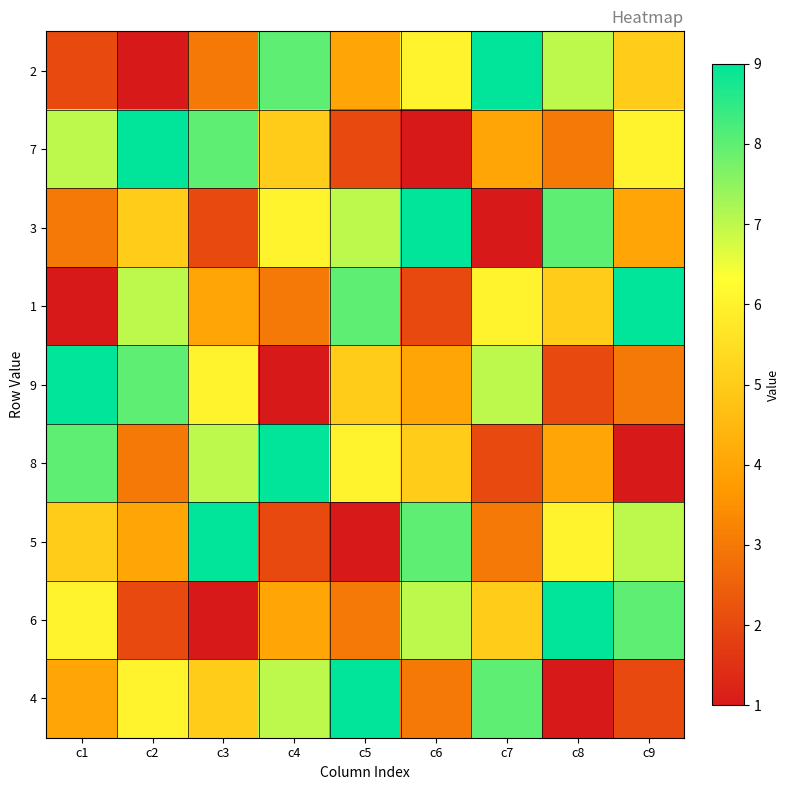

How many data points does each series have?

9